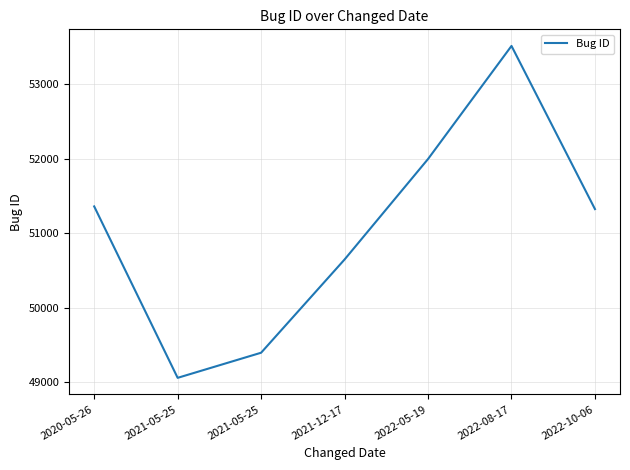

Rank the categories by value from lowest to highest.

2021-05-25, 2021-05-25, 2021-12-17, 2022-10-06, 2020-05-26, 2022-05-19, 2022-08-17